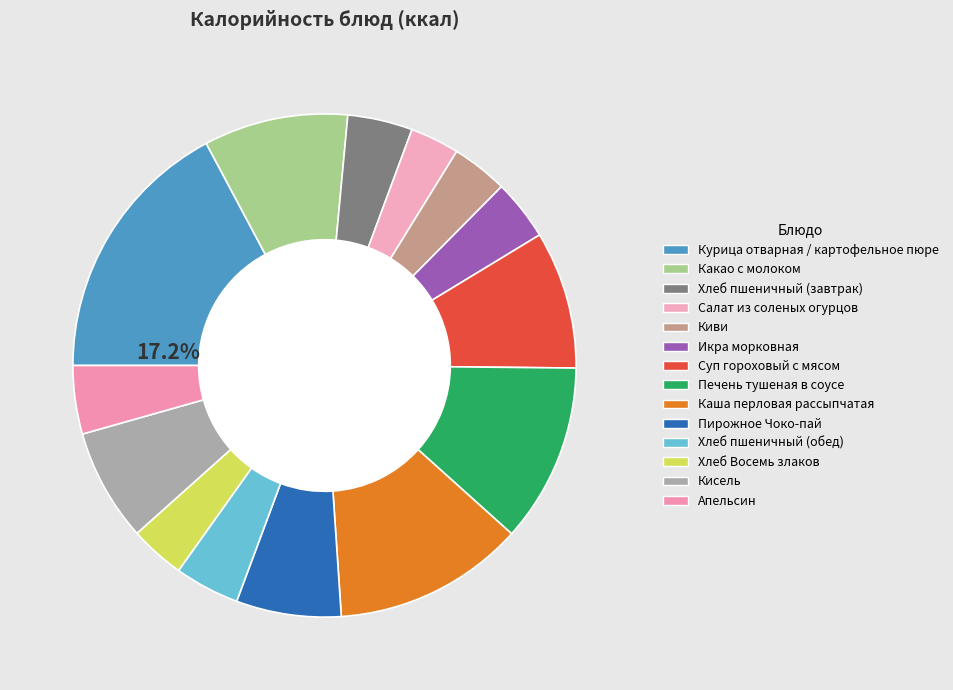

How many segments does this pie chart have?

14